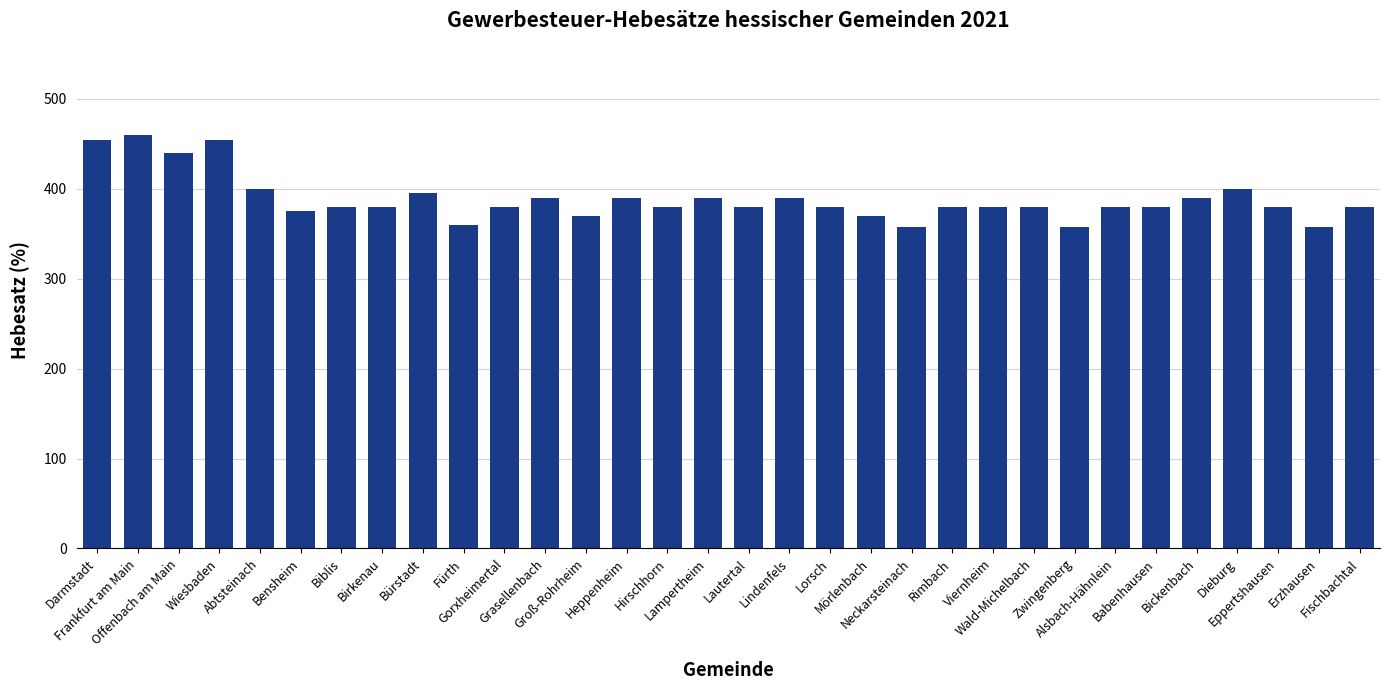

What is the difference between the second highest and minimum values?

97